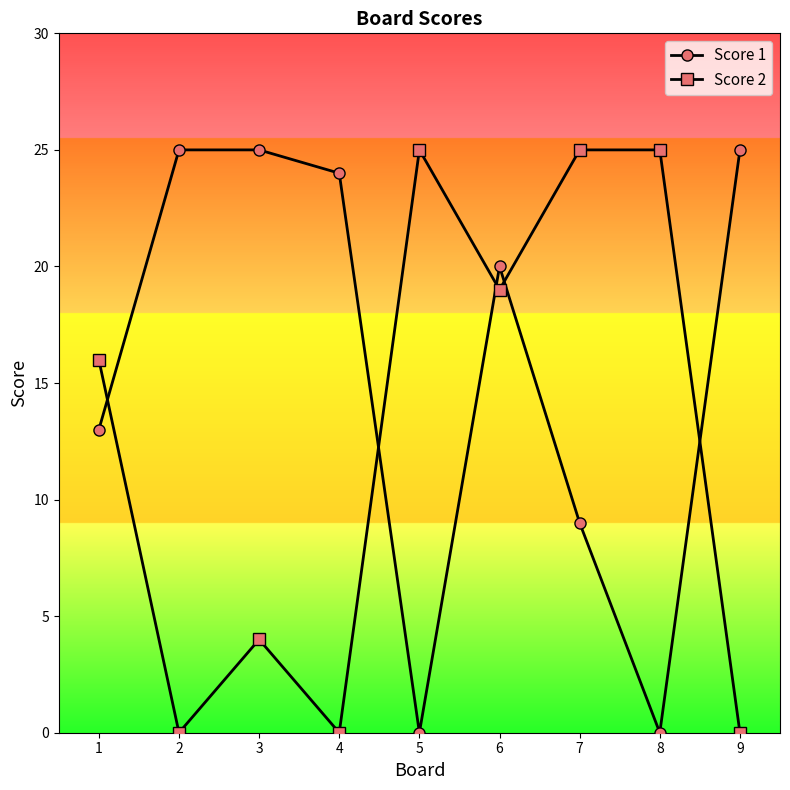

List the series in order of their overall mean, highest first.

Score 1, Score 2